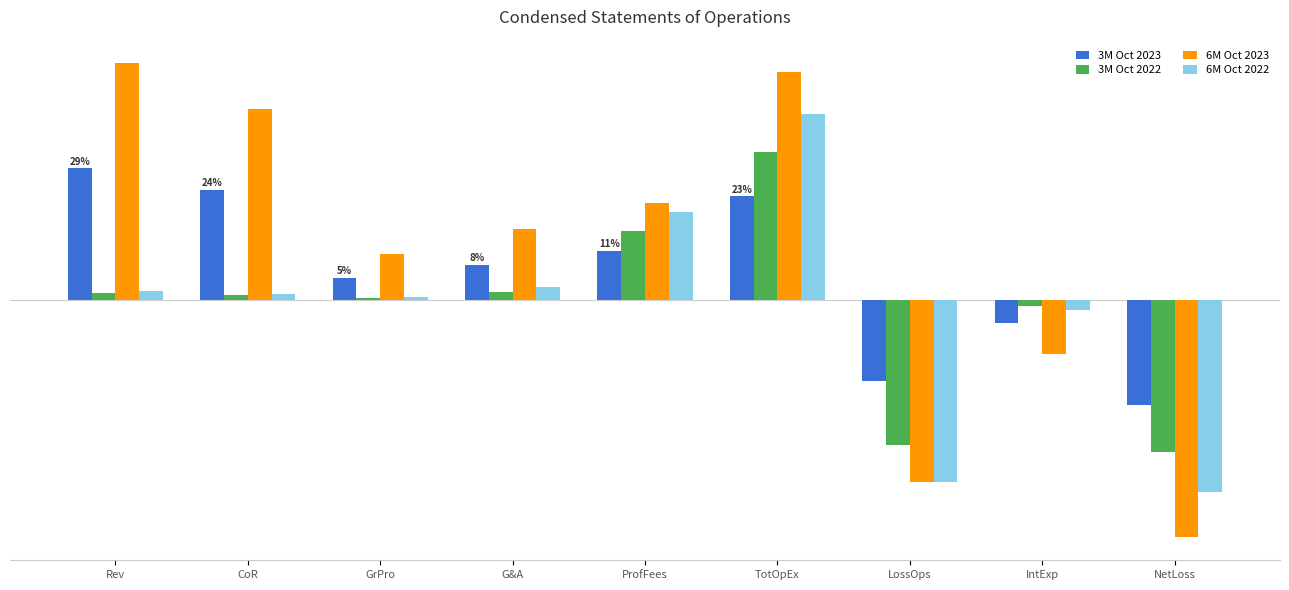

Reading left to right, extract all data points from this chart.

3M Oct 2023: Rev=1217570	CoR=1016805	GrPro=200765	G&A=321033	ProfFees=455077	TotOpEx=957138	LossOps=-756373	IntExp=-218697	NetLoss=-975070
3M Oct 2022: Rev=64658	CoR=44528	GrPro=20130	G&A=74848	ProfFees=633140	TotOpEx=1363741	LossOps=-1343611	IntExp=-62651	NetLoss=-1406262
6M Oct 2023: Rev=2188305	CoR=1763836	GrPro=424469	G&A=652543	ProfFees=893770	TotOpEx=2112228	LossOps=-1687759	IntExp=-505119	NetLoss=-2192878
6M Oct 2022: Rev=82321	CoR=57621	GrPro=24700	G&A=115619	ProfFees=809961	TotOpEx=1715715	LossOps=-1691015	IntExp=-92093	NetLoss=-1783108